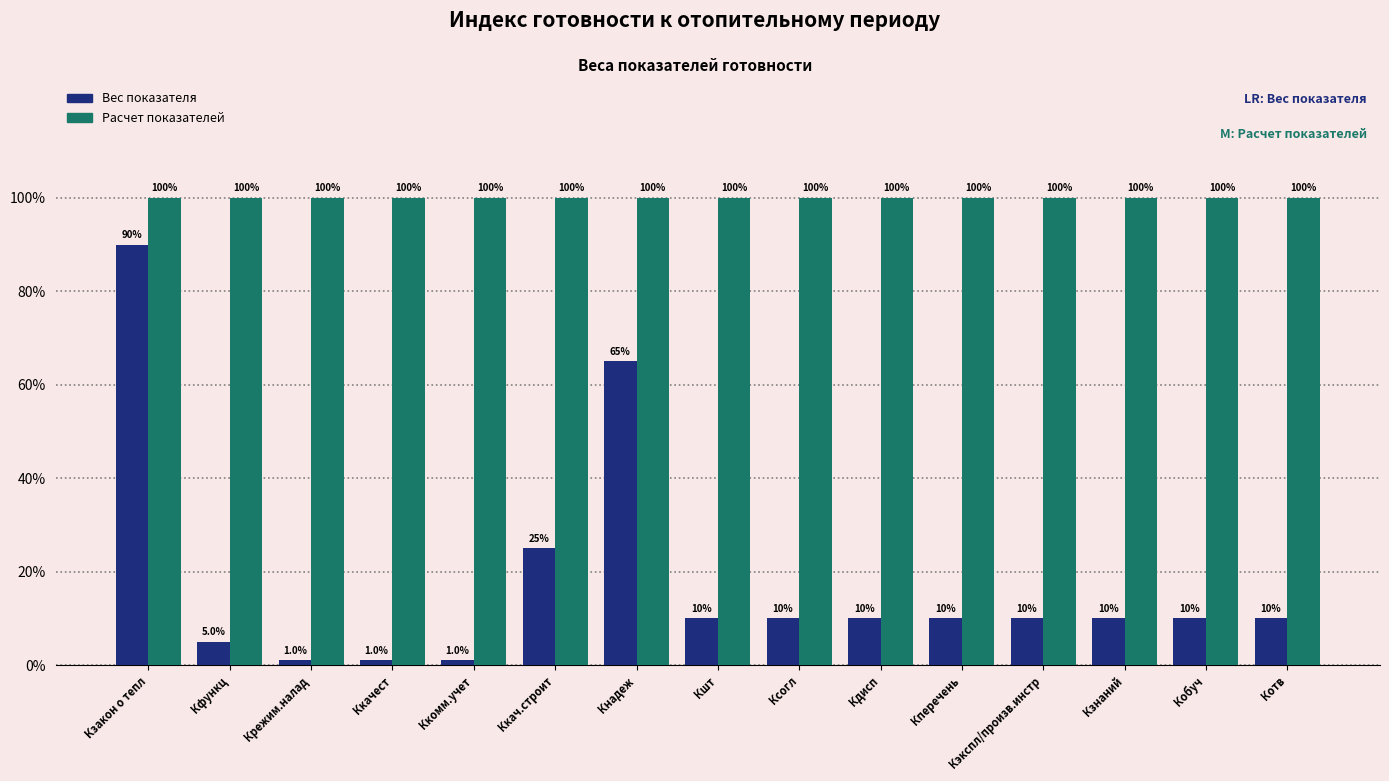

What are all the series names shown in the legend?

Вес показателя, Расчет показателей